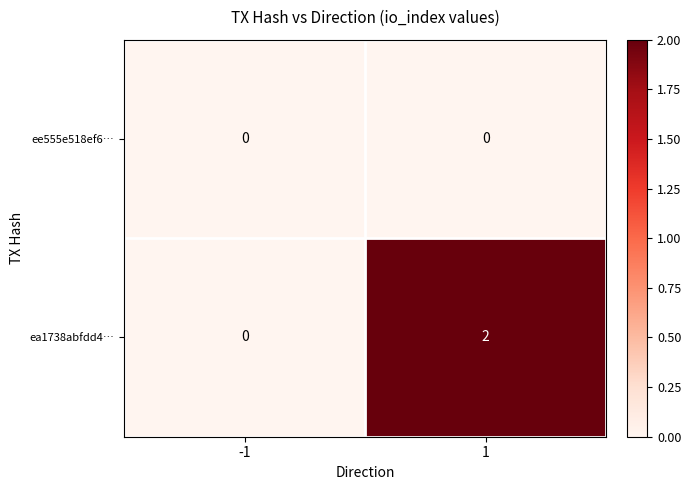

Is the value of ea1738abfdd4… at 1 greater than the value of ee555e518ef6… at -1?

Yes